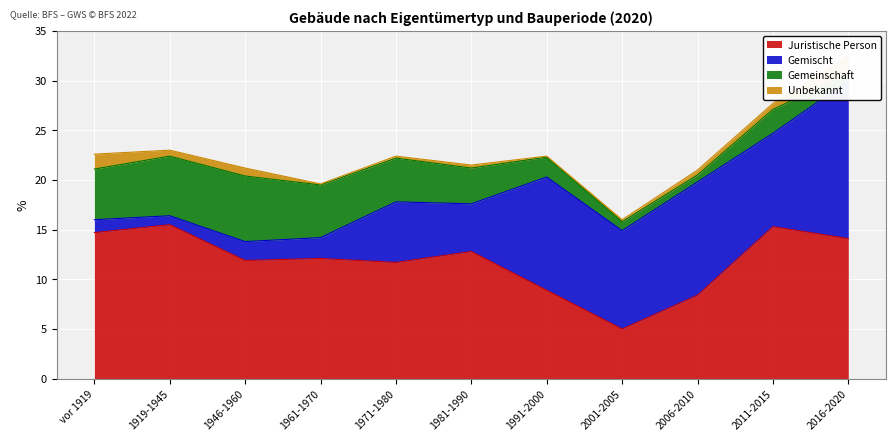

Read the Juristische Person value at 2016-2020.

14.1